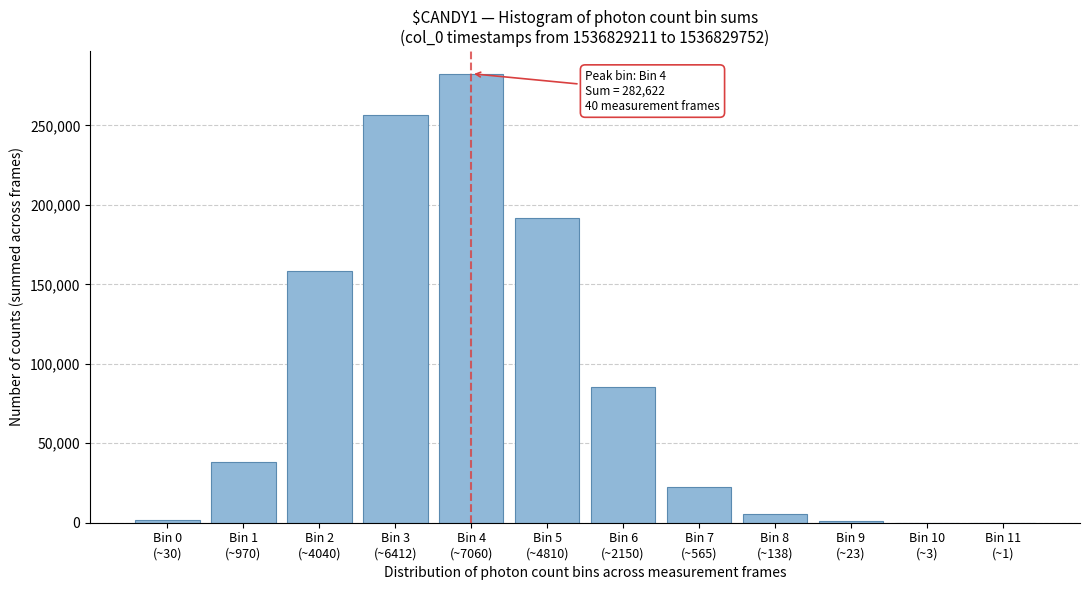

What is the sum of all values?

1044070